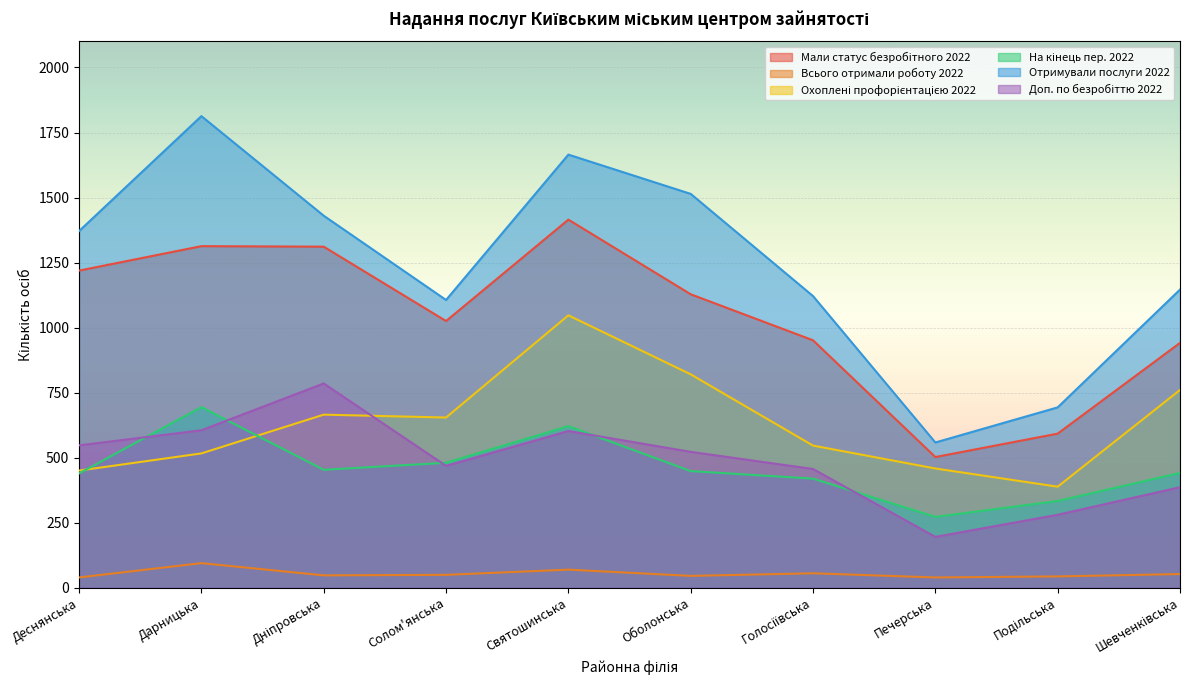

Which has a higher value, Дніпровська or Оболонська?

Дніпровська